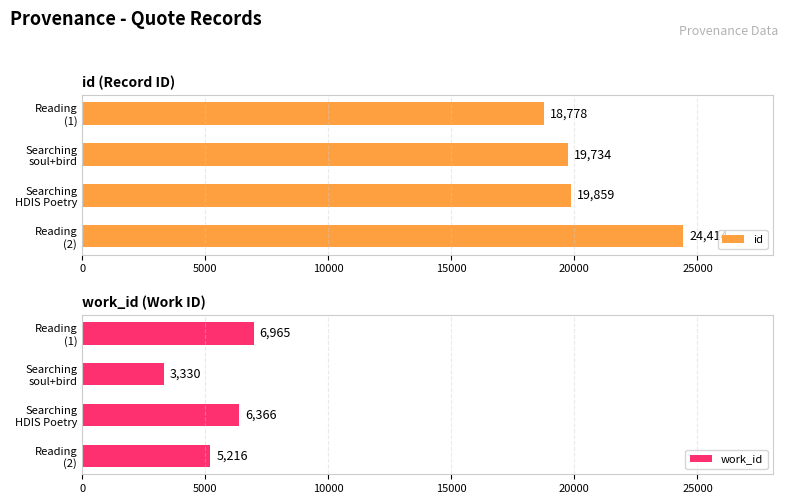

What is the difference between the maximum and minimum values in the id series?

5636